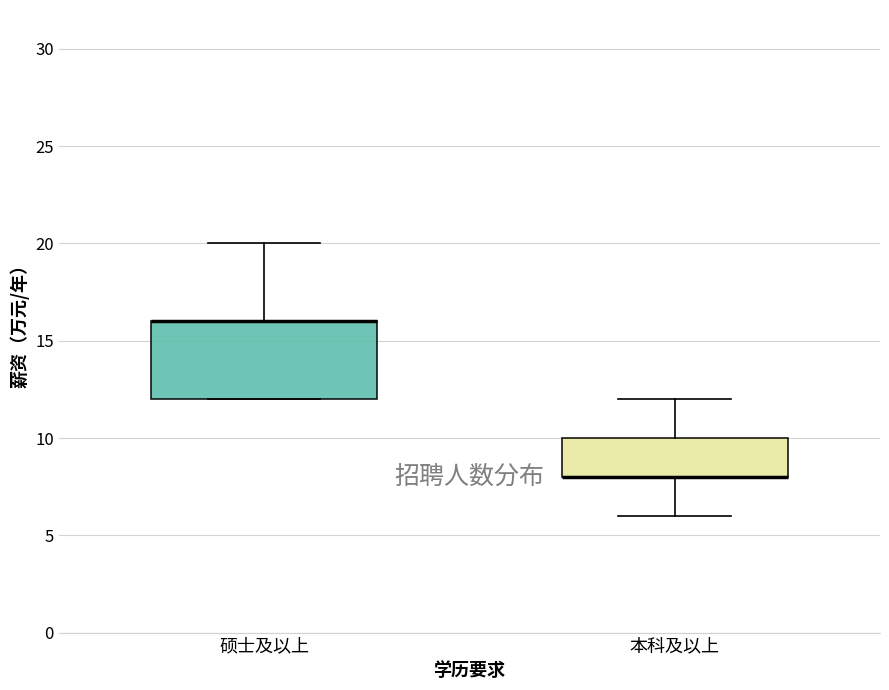

Reading left to right, read every box against the y-axis: the position of its median line, the range the box covers, and the ends of its whiskers. The values are not printed on the chart, so give them approximately, as read against the axis.

硕士及以上: median 16 (drawn on the box's upper edge), box 12 to 16, whiskers 12 to 20
本科及以上: median 8 (drawn on the box's lower edge), box 8 to 10, whiskers 6 to 12